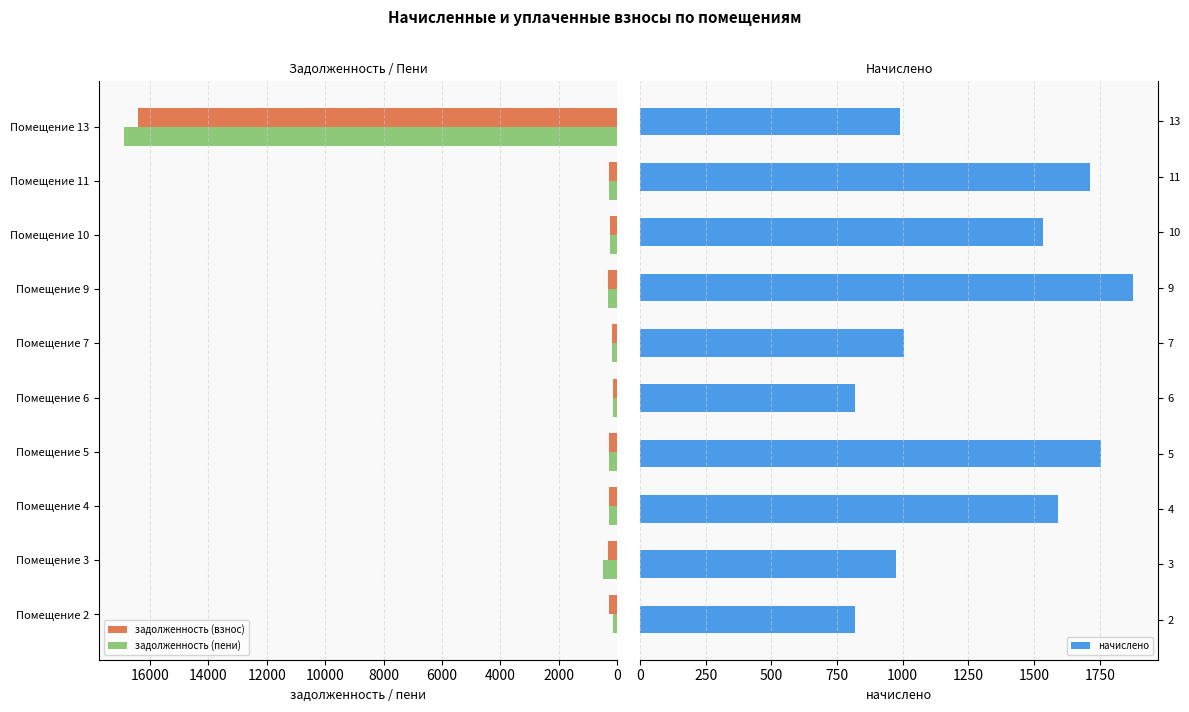

What is the sum of all задолженность (пени) values?

19231.6